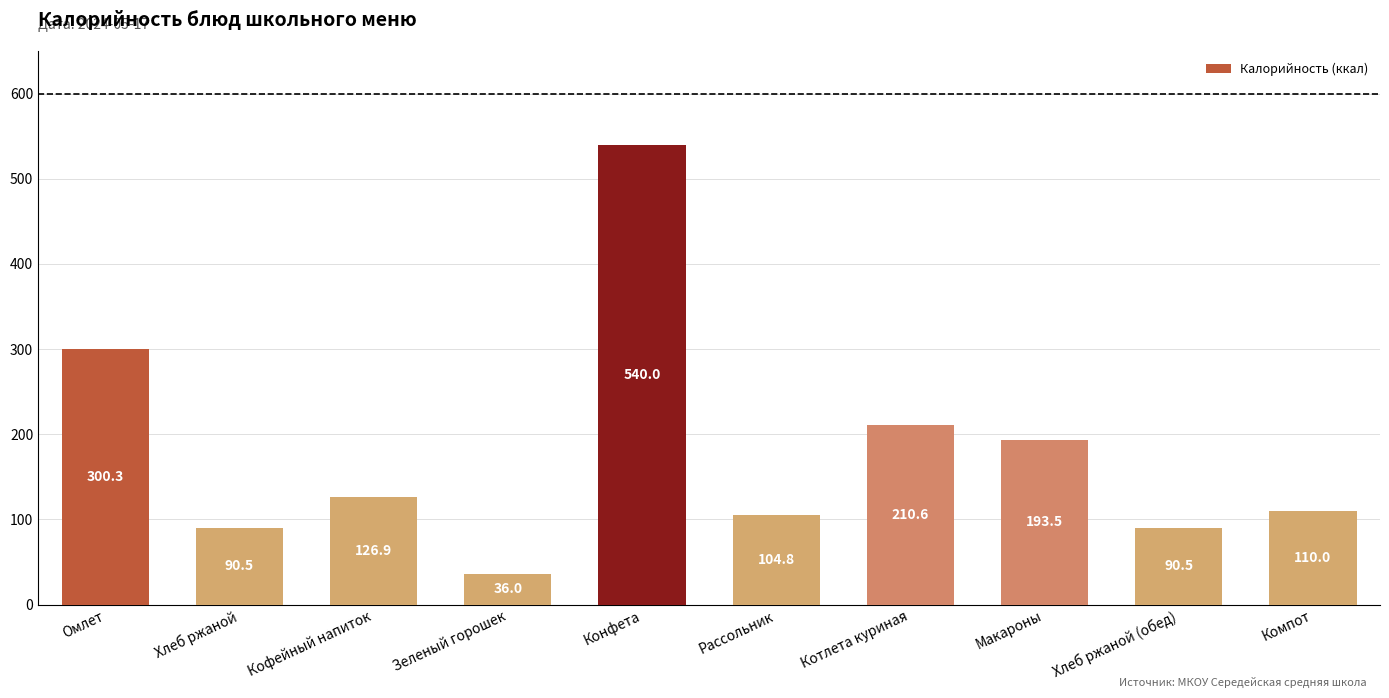

What is the difference between the second highest and second lowest values?

209.8